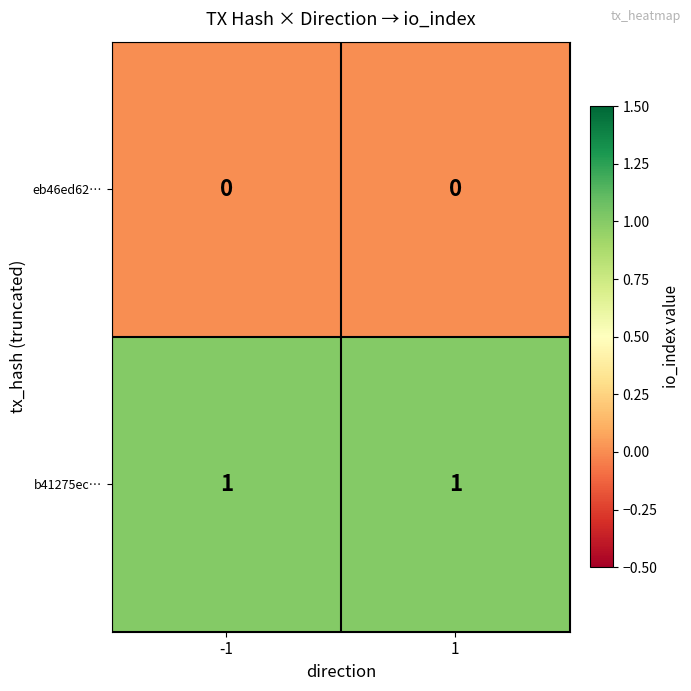

List the series in order of their peak value, highest first.

b41275ec…, eb46ed62…